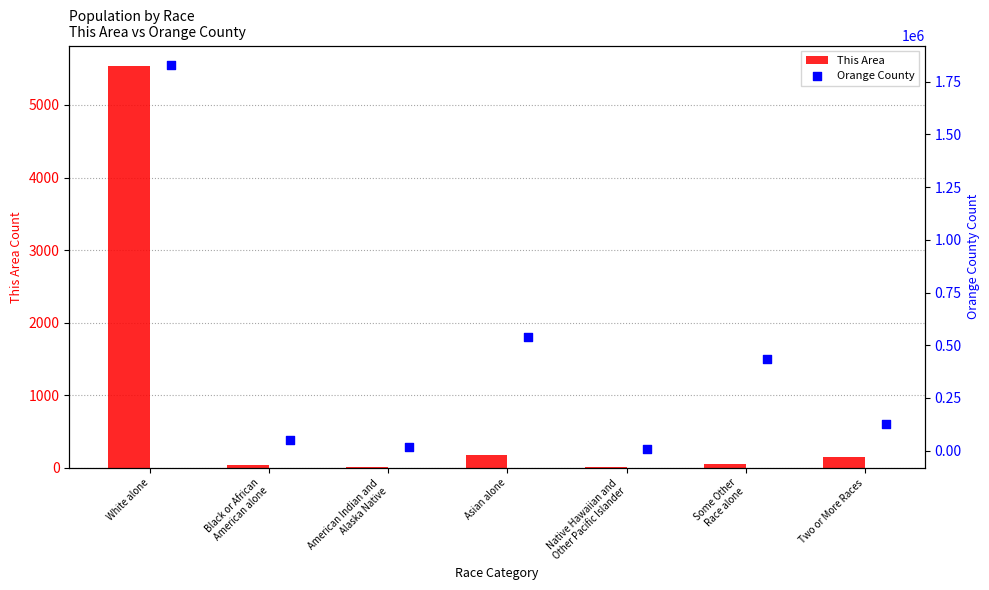

At how many categories does at least one series exceed 122913?

4